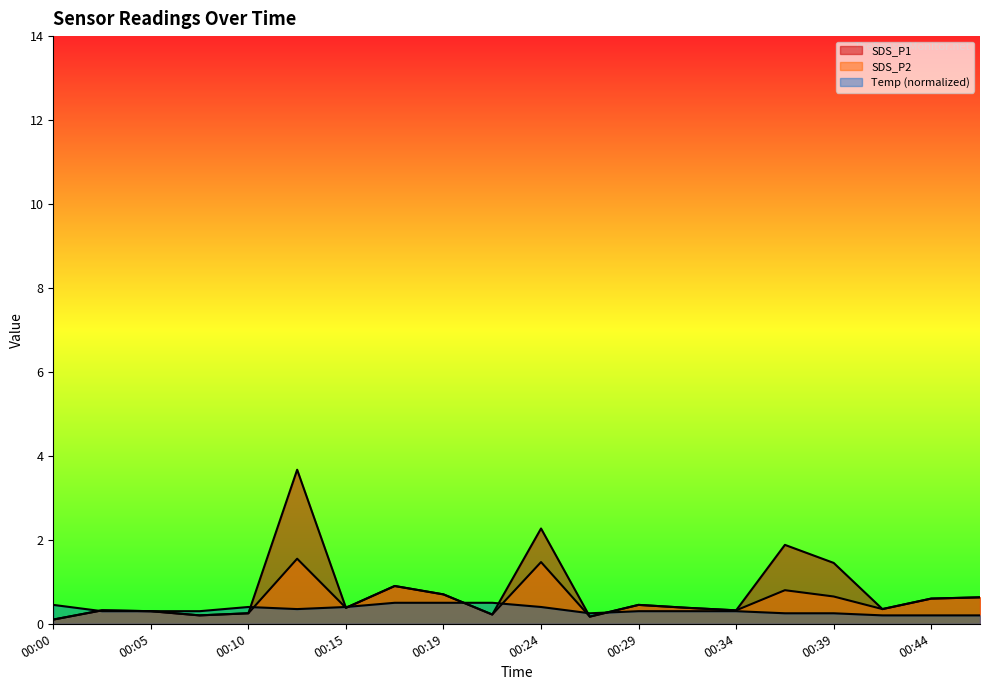

Rank the series by their maximum value, from highest to lowest.

SDS_P1, SDS_P2, Temp